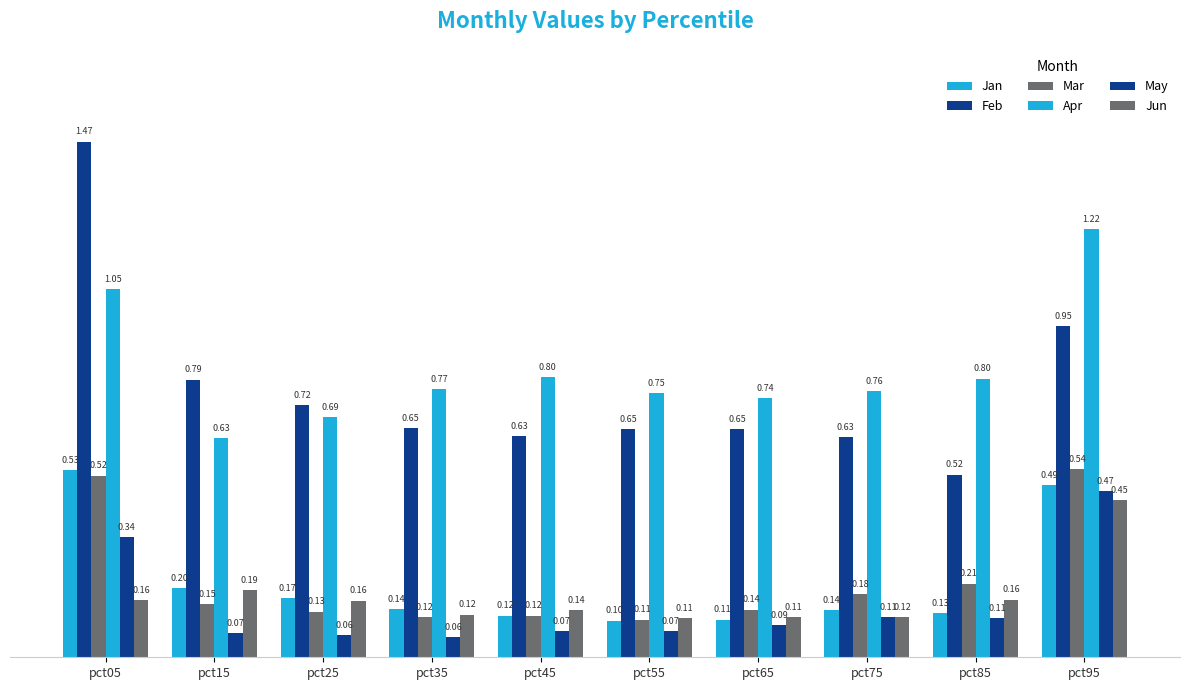

How many groups of bars are there?

10